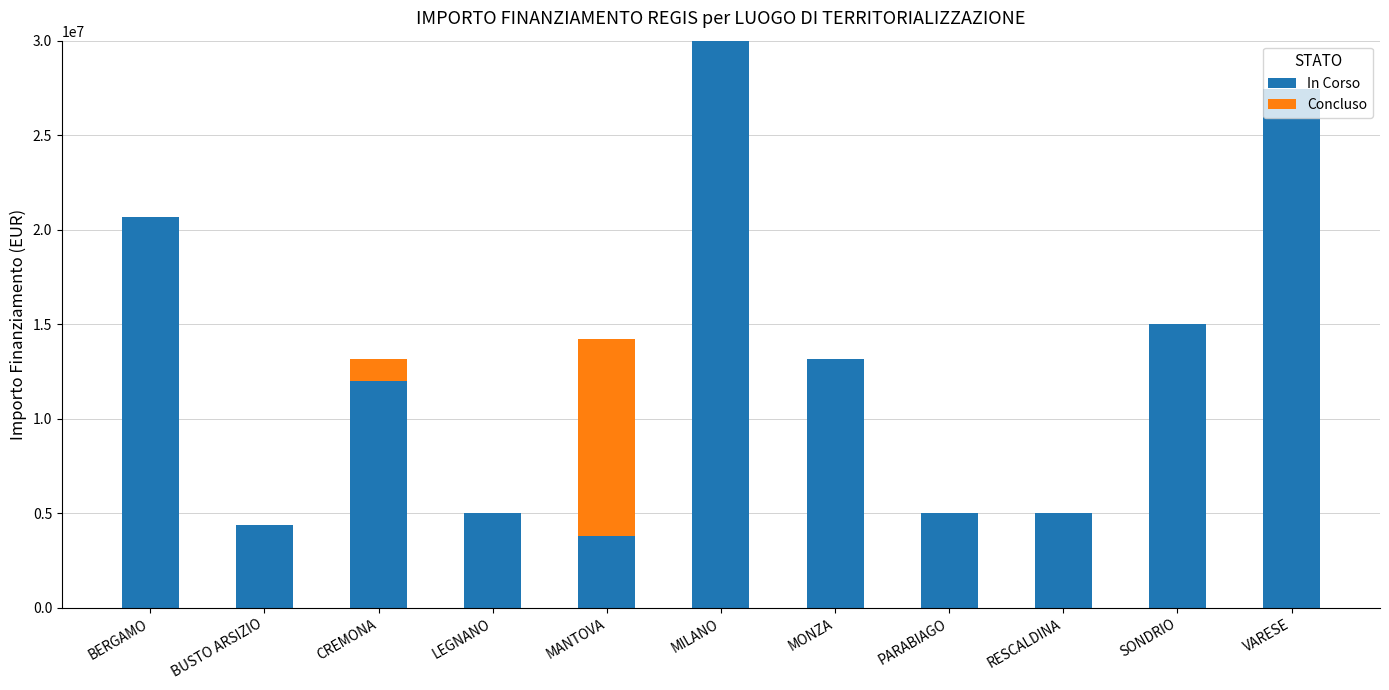

At which label is In Corso closest to 16888475?

SONDRIO